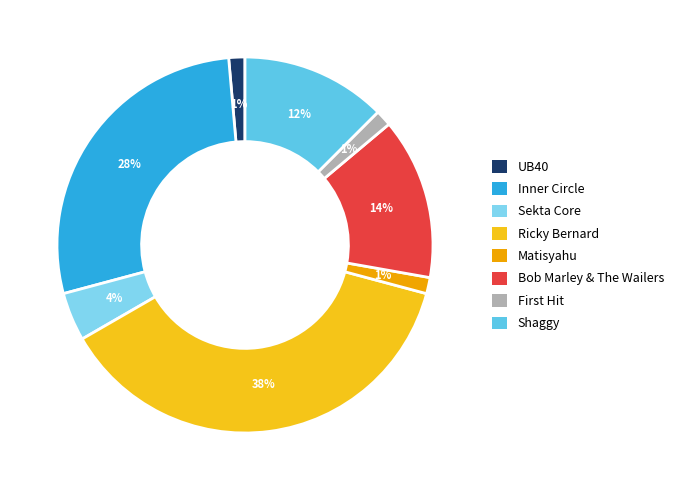

Approximately how many times larger is the value at Sekta Core compared to Shaggy?

0.3